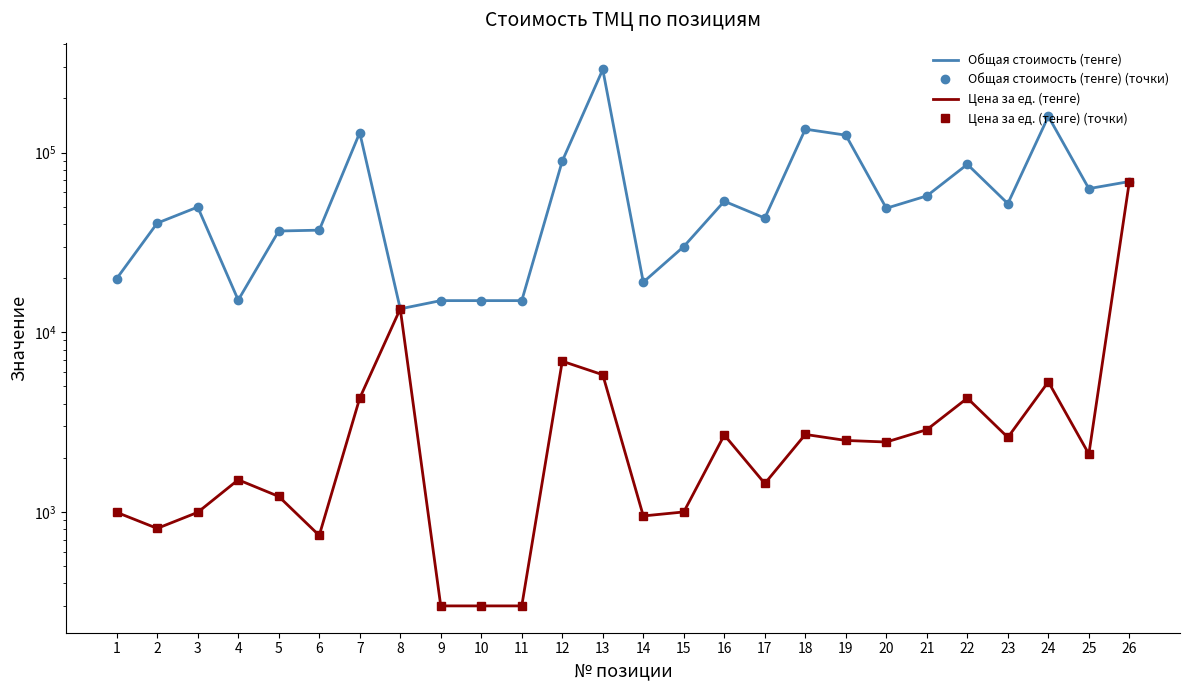

What is the value of the Цена за ед. (тенге) (точки) point at the 13th from the left?

5800